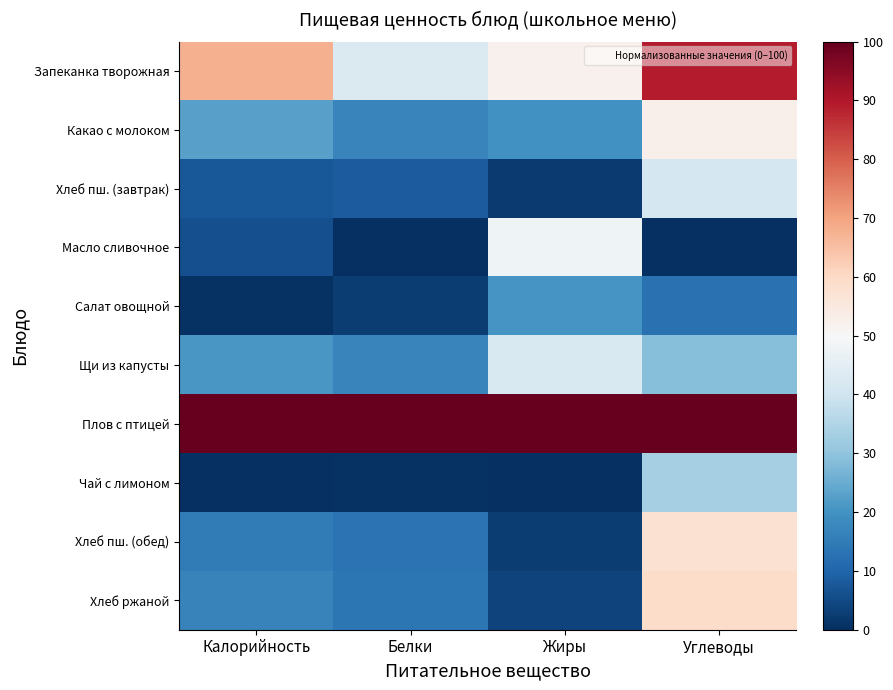

Reading right to left, what are all the values shown in this chart?

Запеканка творожная: Углеводы=89.1	Жиры=52.0	Белки=42.8	Калорийность=68.0
Какао с молоком: Углеводы=52.5	Жиры=19.8	Белки=17.1	Калорийность=22.8
Хлеб пш. (завтрак): Углеводы=41.2	Жиры=2.0	Белки=8.6	Калорийность=7.7
Масло сливочное: Углеводы=0.0	Жиры=47.8	Белки=0.0	Калорийность=5.9
Салат овощной: Углеводы=12.6	Жиры=20.7	Белки=2.5	Калорийность=0.5
Щи из капусты: Углеводы=28.7	Жиры=42.2	Белки=16.8	Калорийность=20.9
Плов с птицей: Углеводы=100.0	Жиры=100.0	Белки=100.0	Калорийность=100.0
Чай с лимоном: Углеводы=33.5	Жиры=0.0	Белки=0.7	Калорийность=0.0
Хлеб пш. (обед): Углеводы=57.8	Жиры=2.5	Белки=13.2	Калорийность=14.9
Хлеб ржаной: Углеводы=59.3	Жиры=3.8	Белки=13.8	Калорийность=16.5